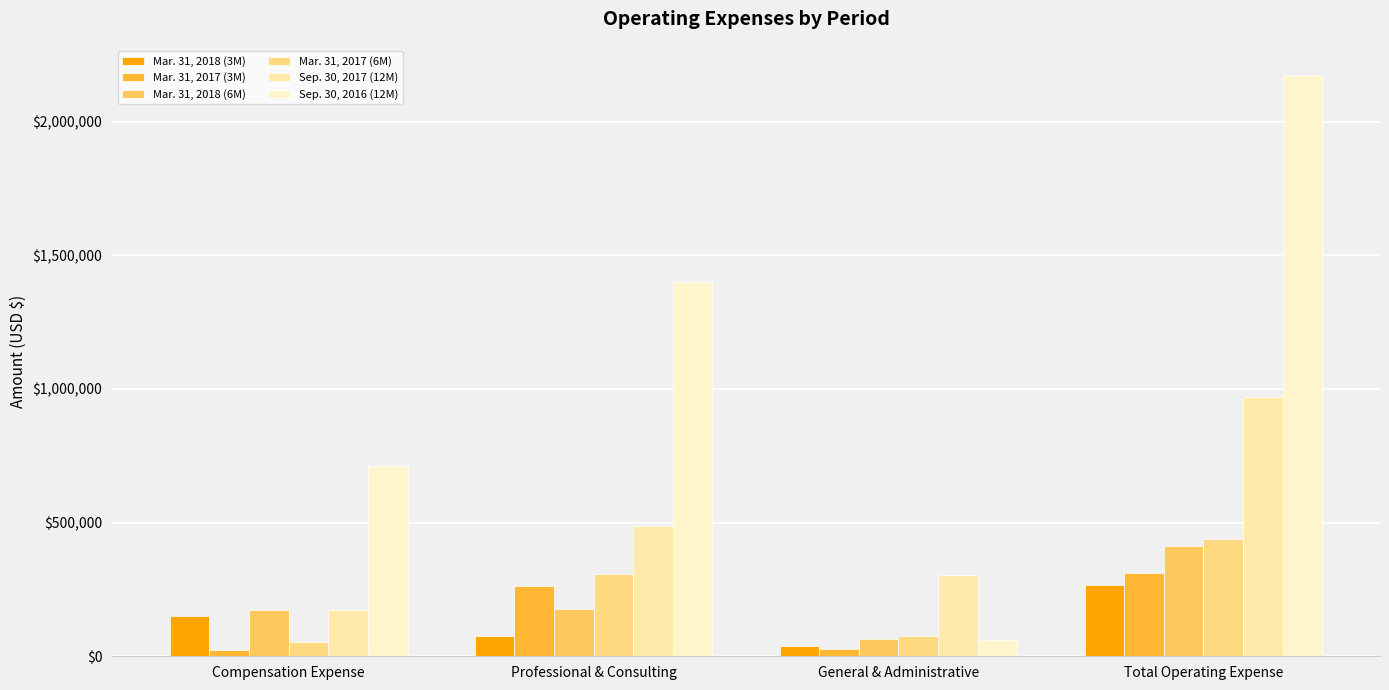

What are all the series names shown in the legend?

Mar. 31, 2018 (3M), Mar. 31, 2017 (3M), Mar. 31, 2018 (6M), Mar. 31, 2017 (6M), Sep. 30, 2017 (12M), Sep. 30, 2016 (12M)